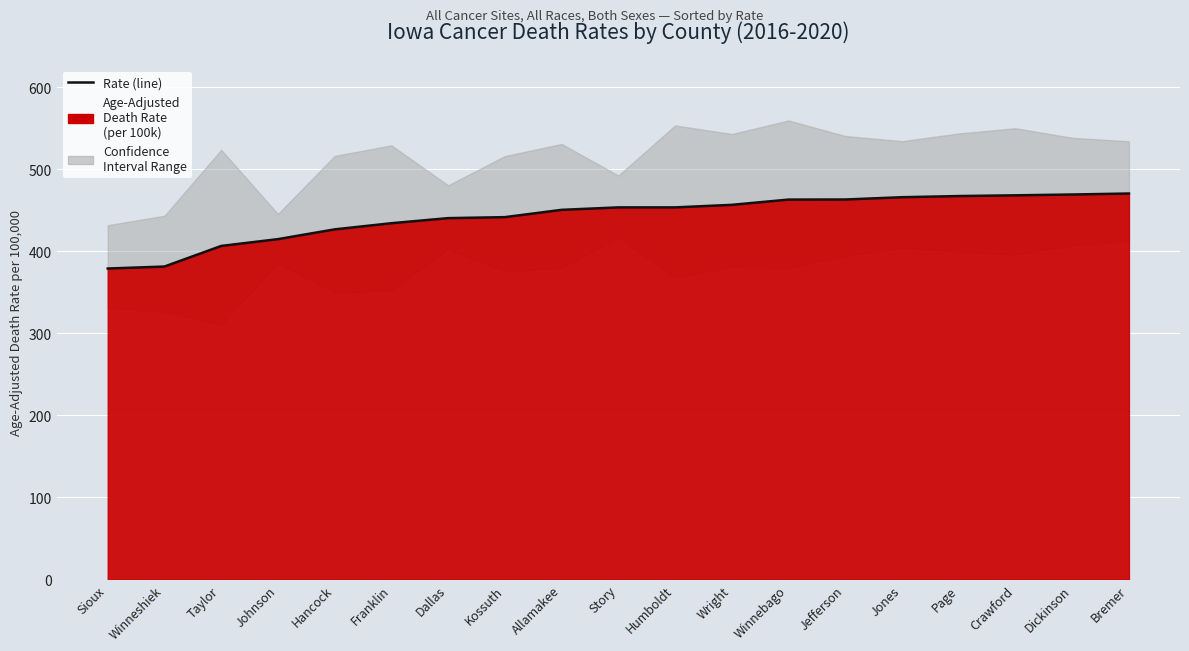

Which label corresponds to the largest value in the chart?

Bremer